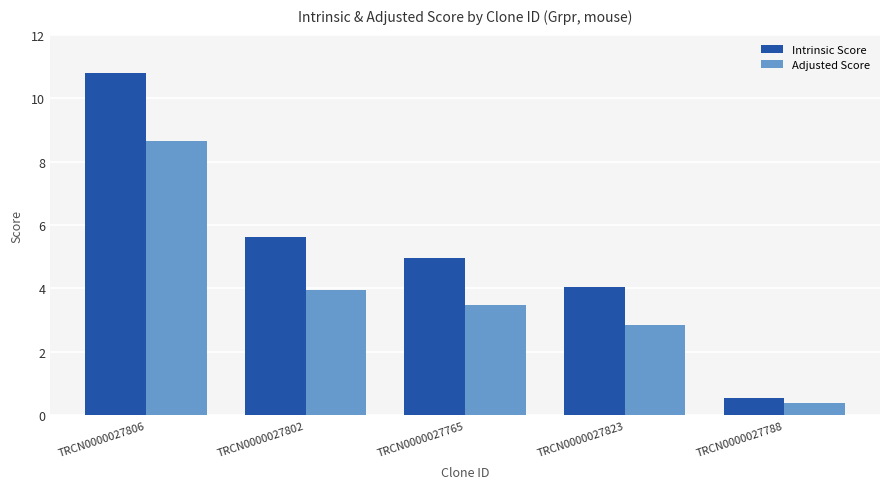

What position from the right is TRCN0000027802?

4